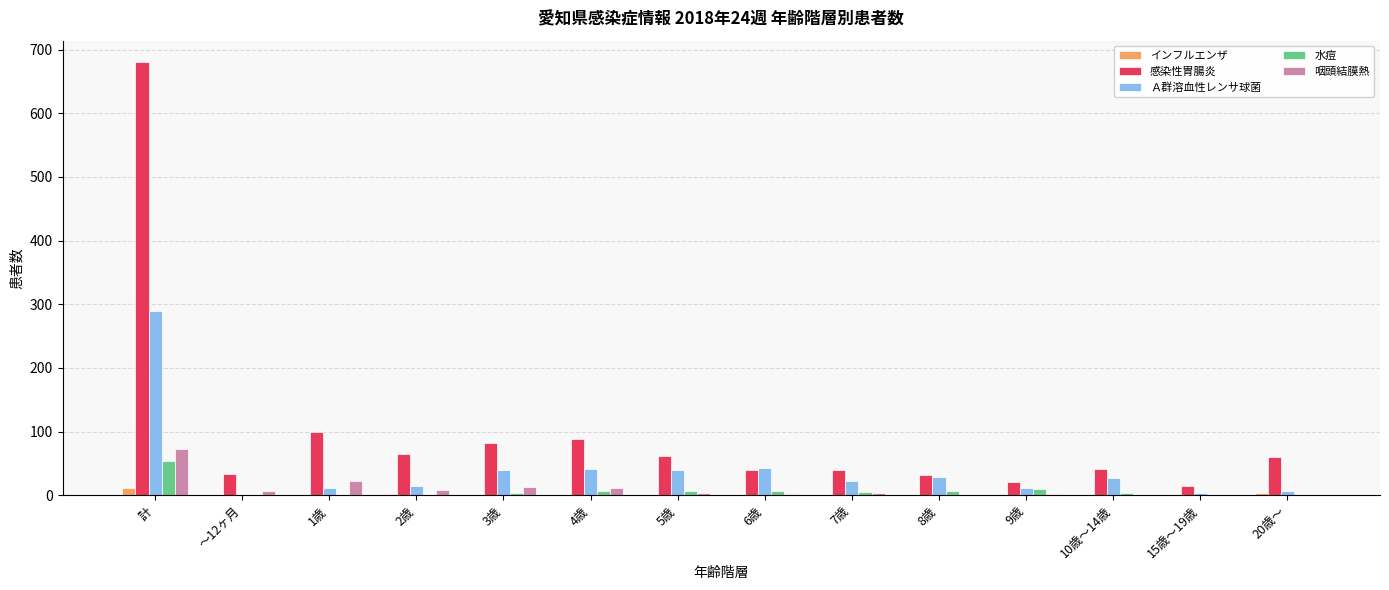

Which series has the widest spread of values?

感染性胃腸炎